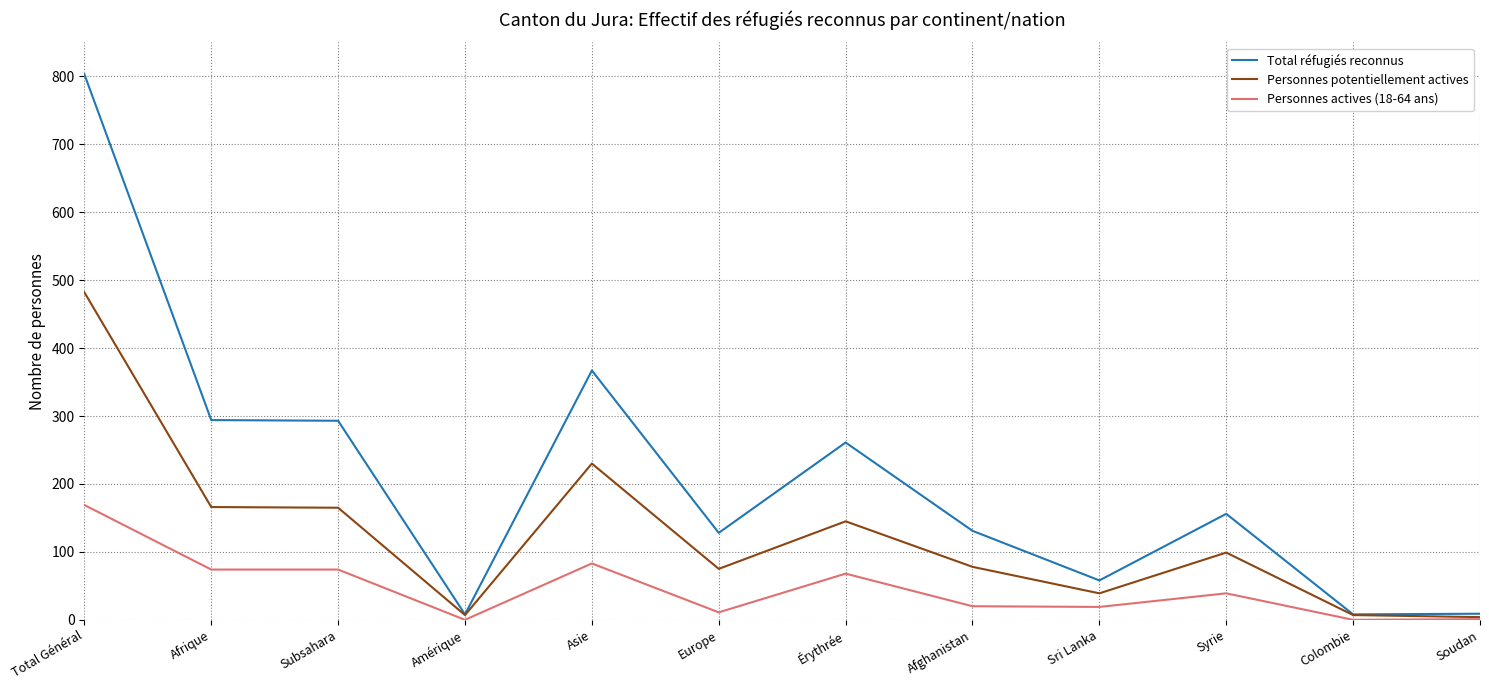

At which label does Personnes potentiellement actives reach its peak?

Total Général